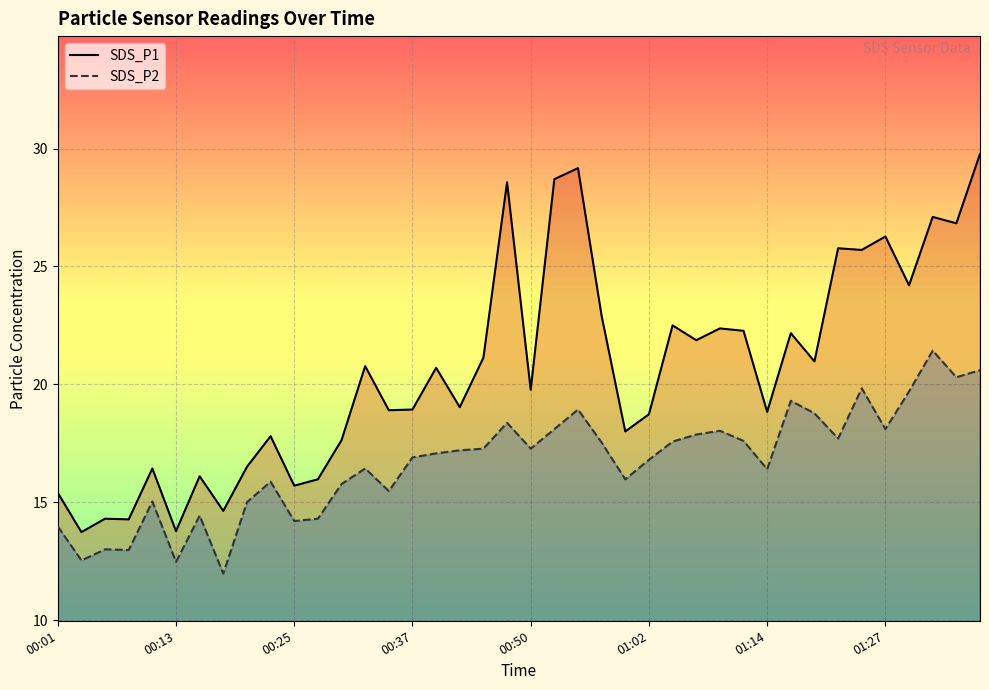

Rank the series at 00:30 from lowest to highest value.

SDS_P2, SDS_P1